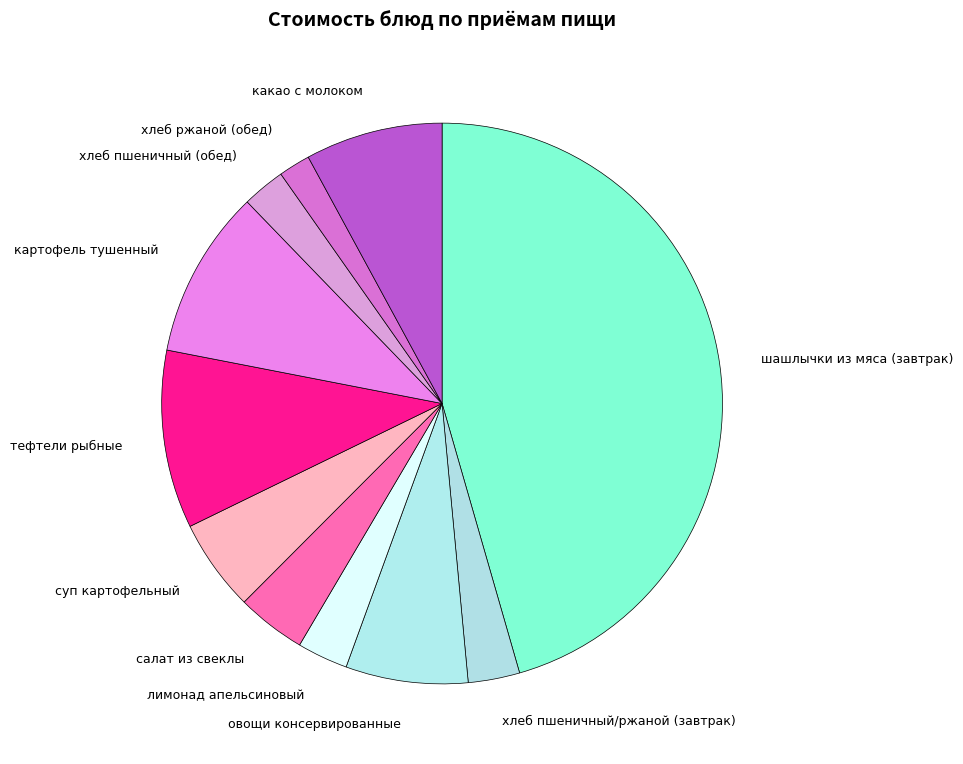

Does какао с молоком represent more than half of the total?

No